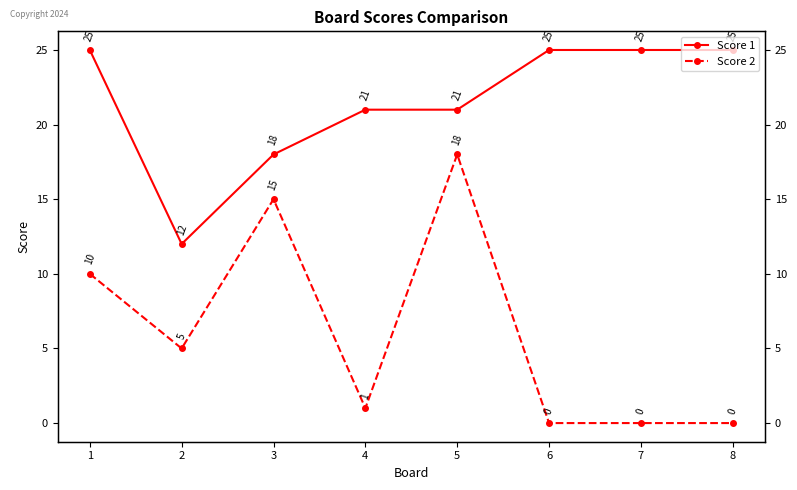

Reading right to left, list all the values displayed in this chart.

Score 1: 25	25	25	21	21	18	12	25
Score 2: 0	0	0	18	1	15	5	10